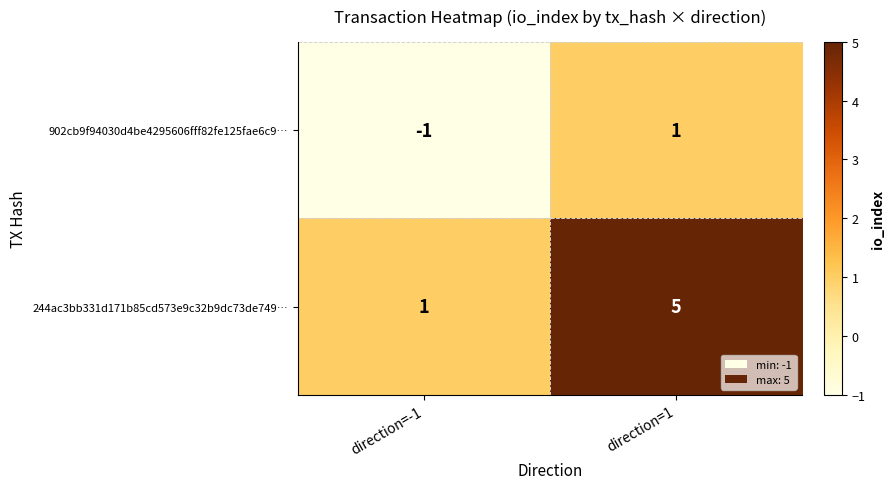

At which category does the chart reach its peak across all series?

direction=1